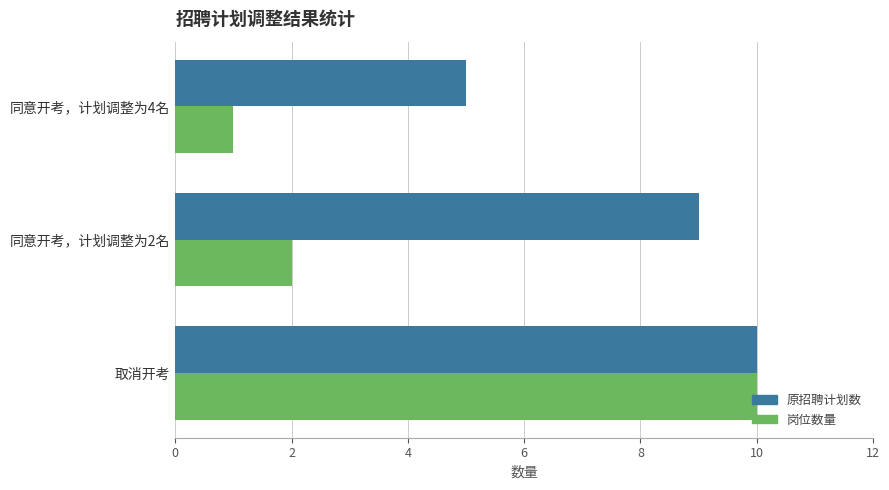

Which series has the largest total across all categories?

原招聘计划数